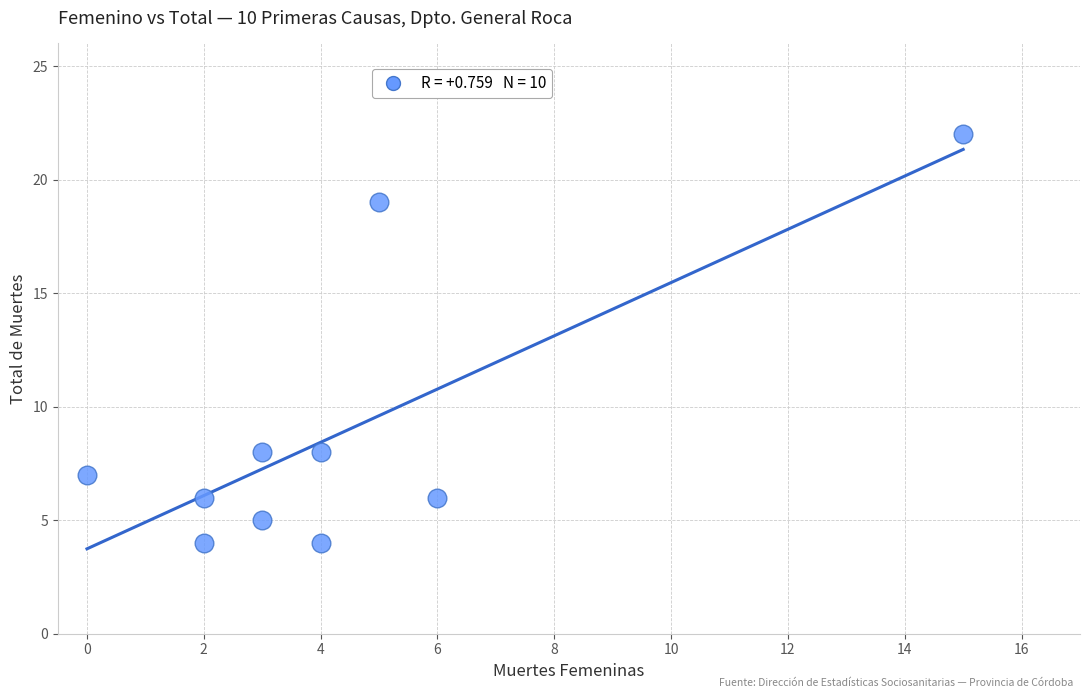

What is the average Y value?

9